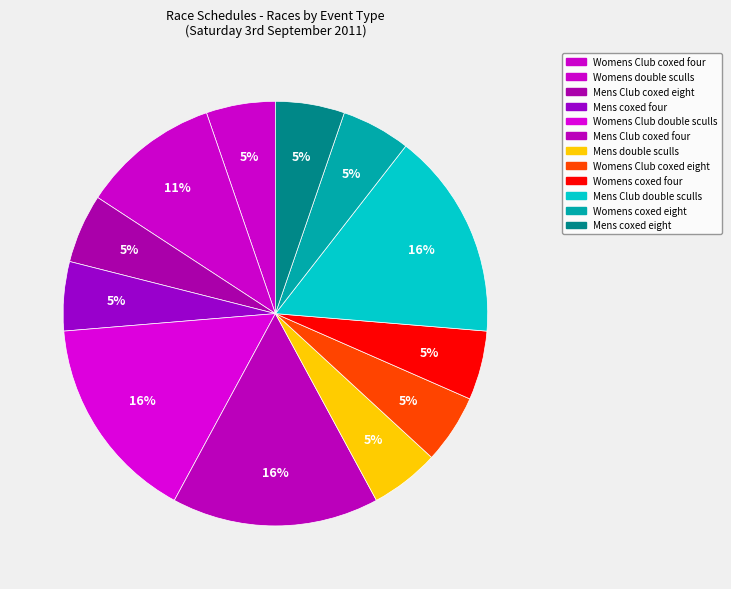

Does Womens double sculls account for over 50% of the chart?

No